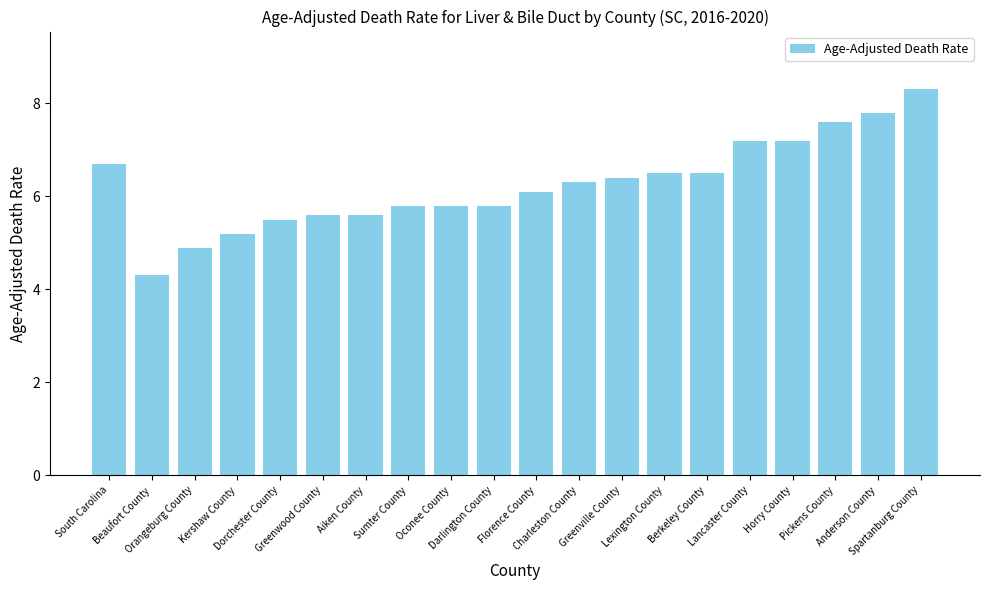

Reading left to right, extract all data points from this chart.

6.7	4.3	4.9	5.2	5.5	5.6	5.6	5.8	5.8	5.8	6.1	6.3	6.4	6.5	6.5	7.2	7.2	7.6	7.8	8.3